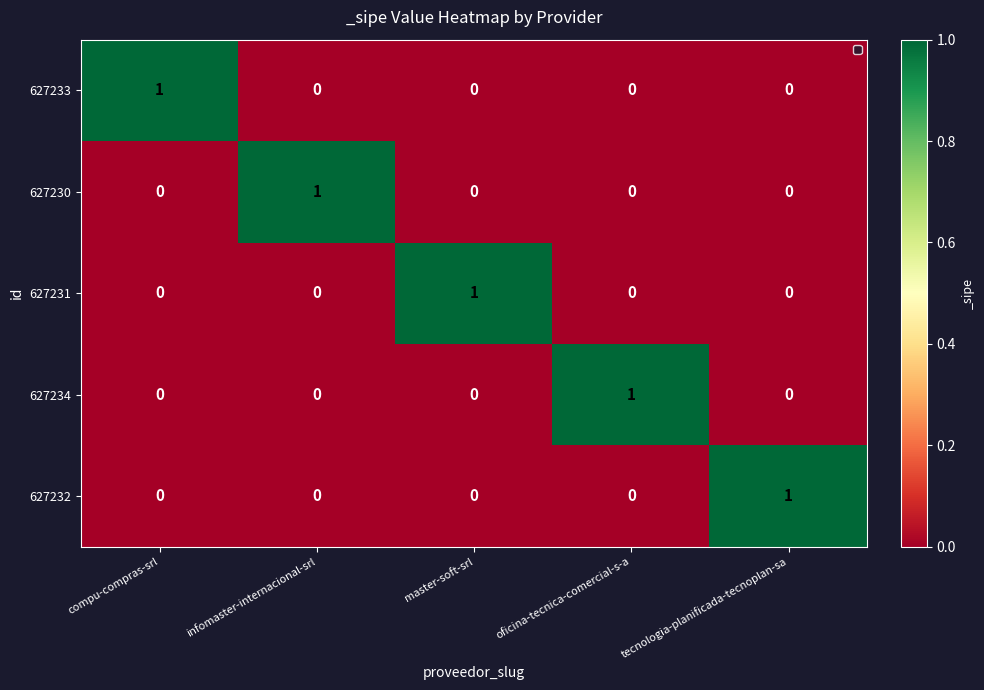

The 627231 series shows 1 at tecnologia-planificada-tecnoplan-sa. True or false?

False